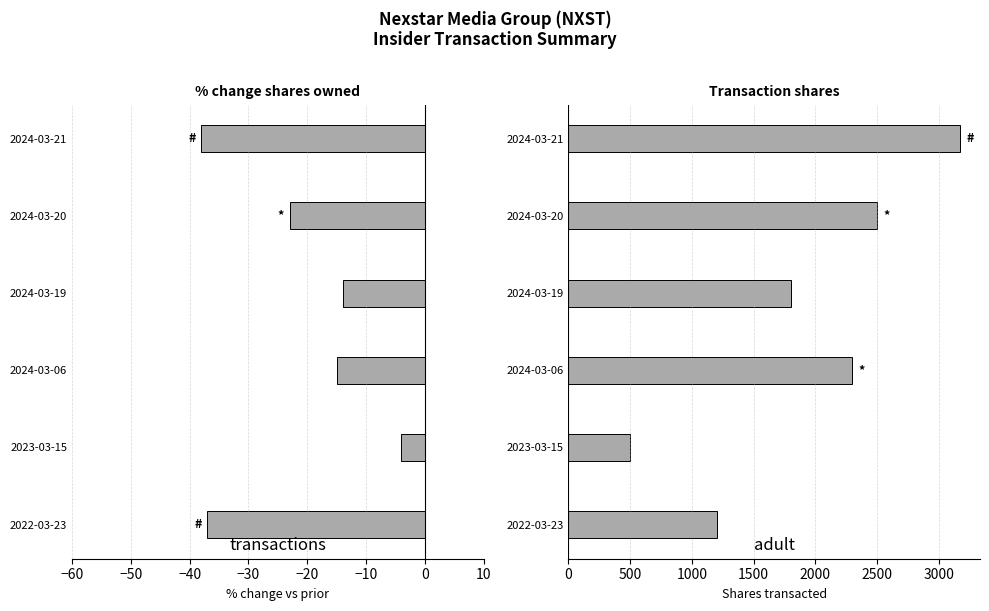

Read the Transaction Shares value at 2022-03-23, to the nearest 10.

1200